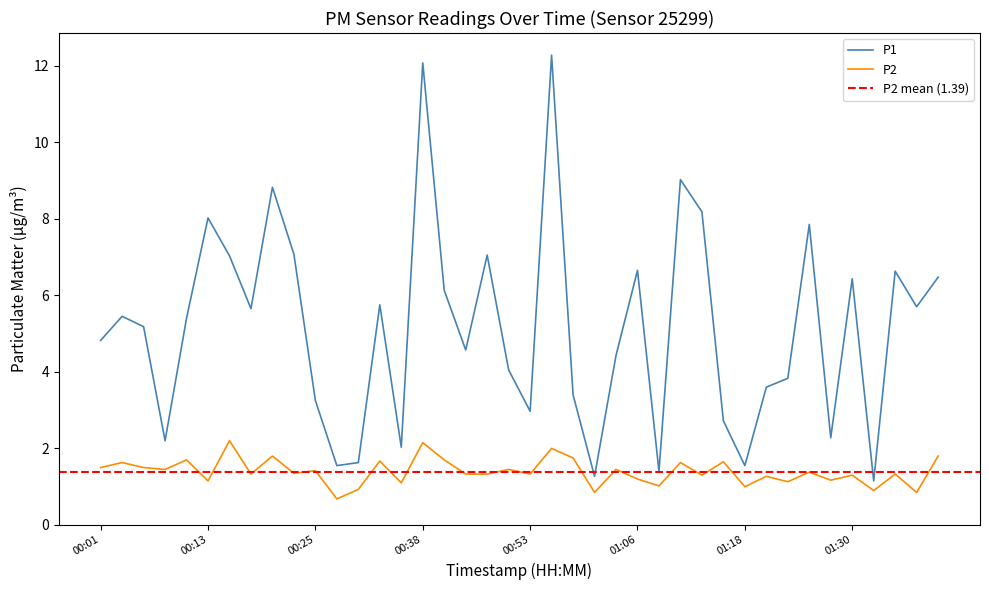

Is the value of P2 at 00:01 greater than the value of P1 at 00:35?

No